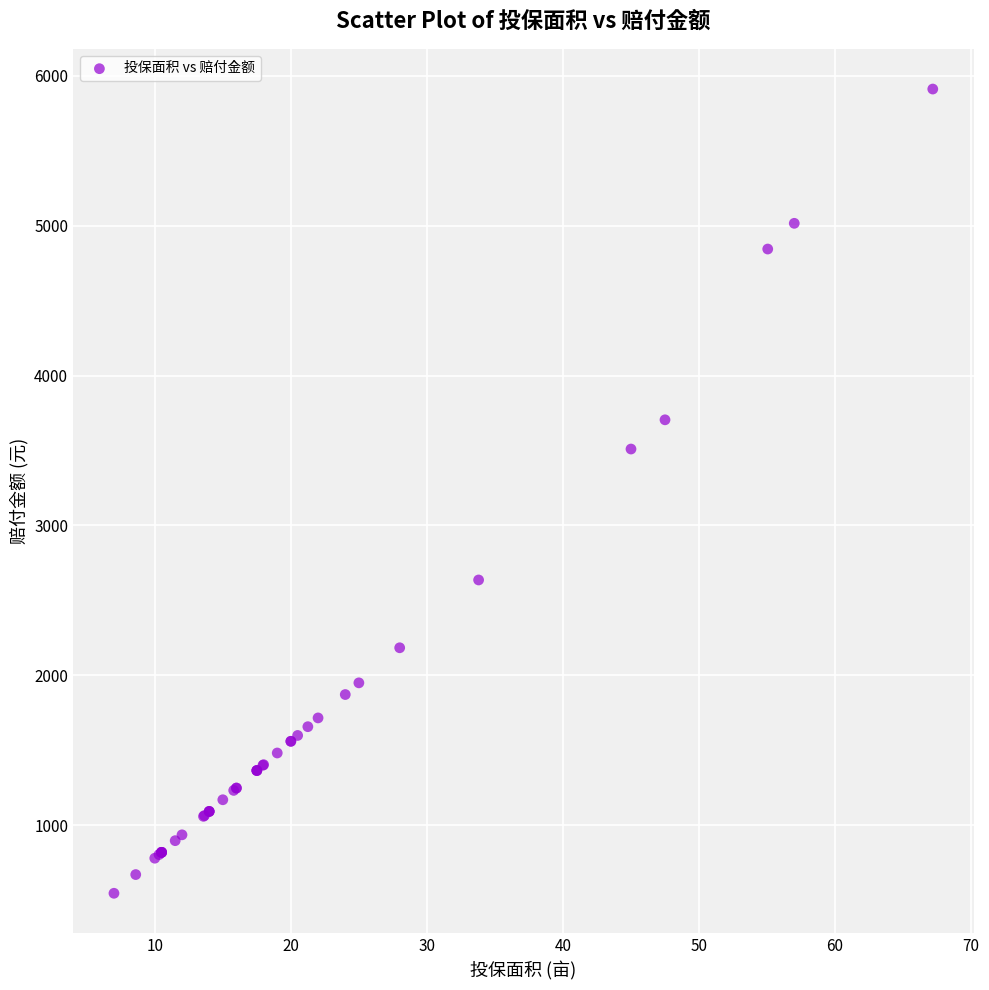

What Y value in the scatter plot is closest to 3228?

3510.0